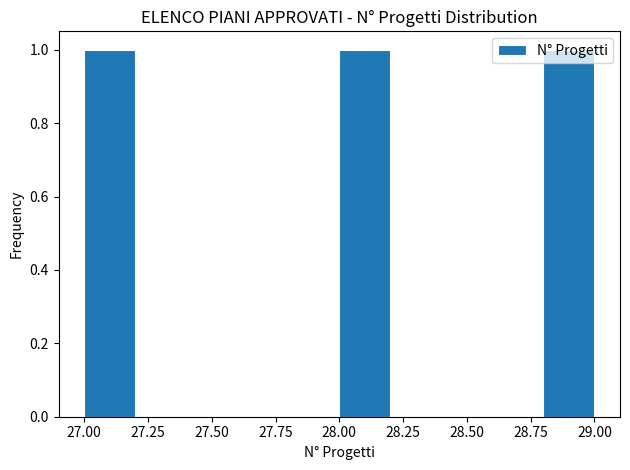

Reading left to right, transcribe this chart: for each bar, give the range it covers on the x-axis and its height. The values are not printed on the chart, so give them approximately, as read against the axis.

27.0 to 27.2: 1
27.2 to 27.4: 0
27.4 to 27.6: 0
27.6 to 27.8: 0
27.8 to 28.0: 0
28.0 to 28.2: 1
28.2 to 28.4: 0
28.4 to 28.6: 0
28.6 to 28.8: 0
28.8 to 29.0: 1